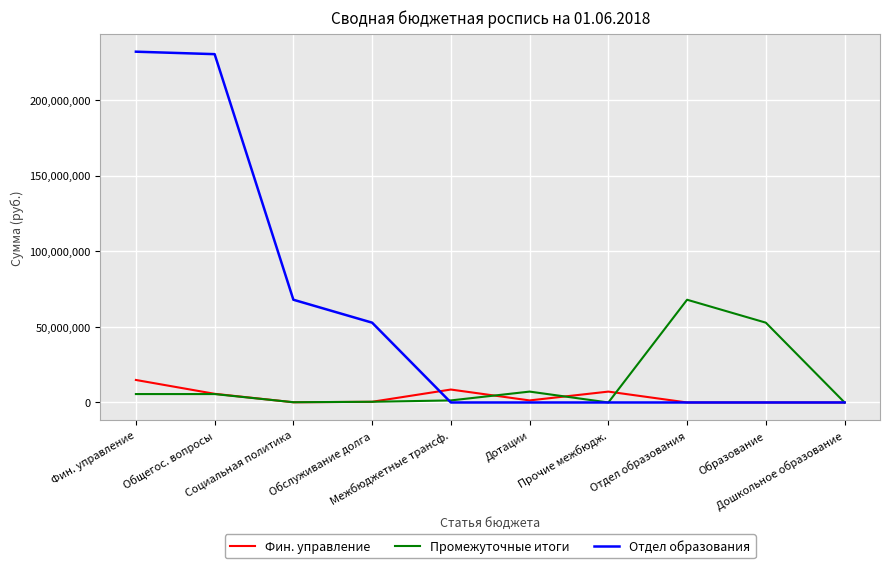

How many distinct data groups are displayed?

3